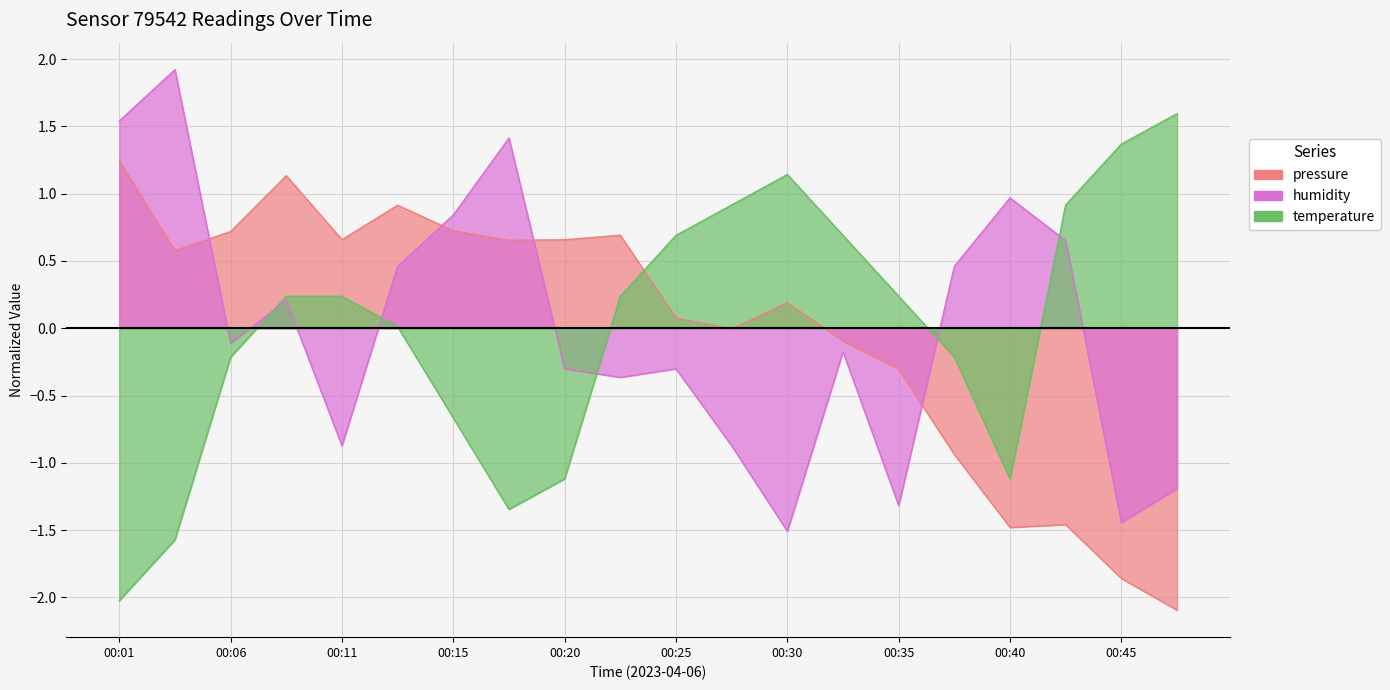

What is the difference between the maximum and minimum values in the pressure series?

3.3